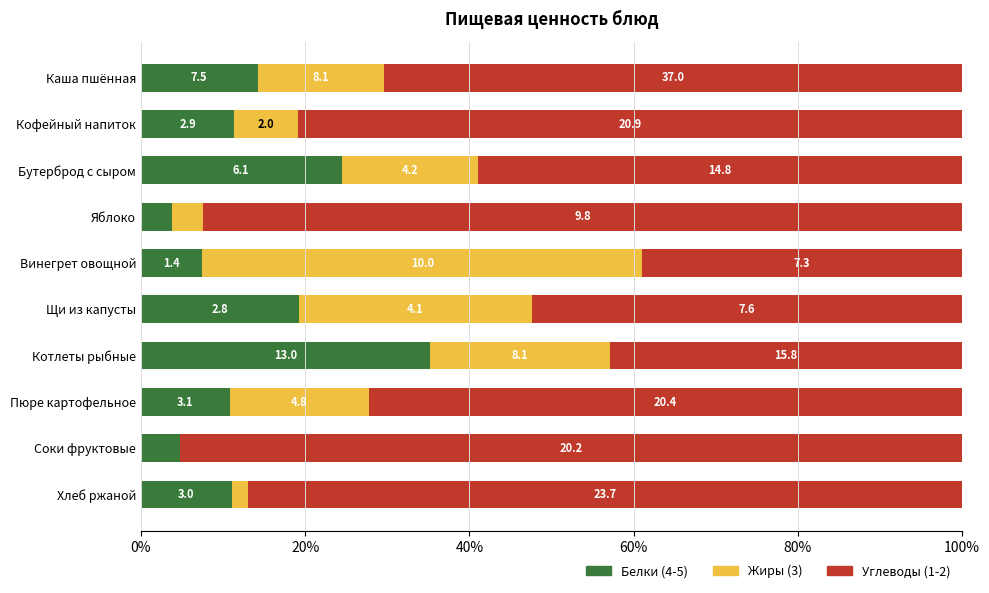

What are all the series names shown in the legend?

Белки (4-5), Жиры (3), Углеводы (1-2)